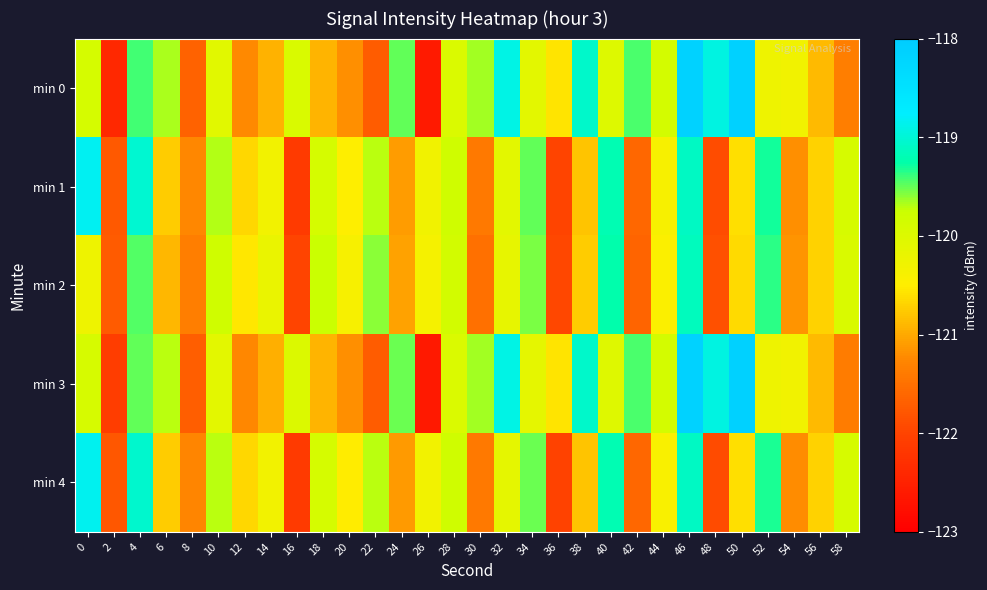

Rank the series at 8 from highest to lowest value.

min 1, min 4, min 2, min 0, min 3